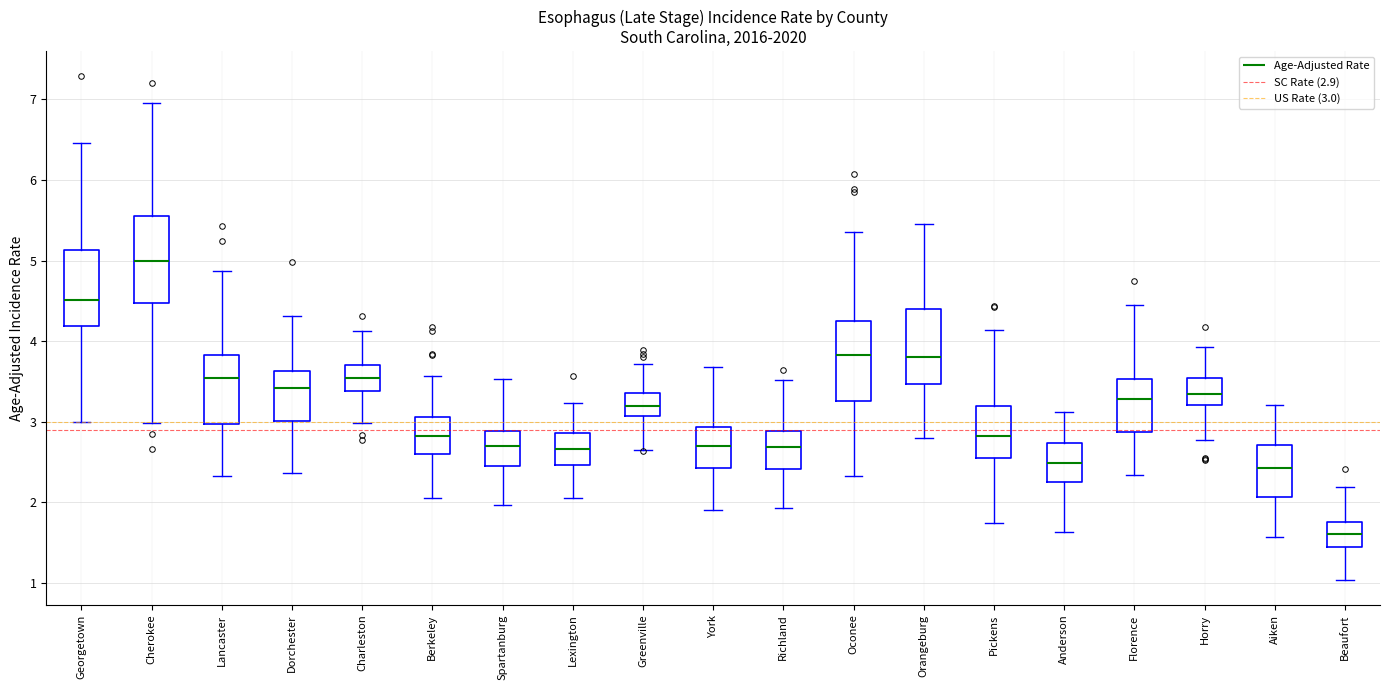

Which box has the lowest median line?

Beaufort